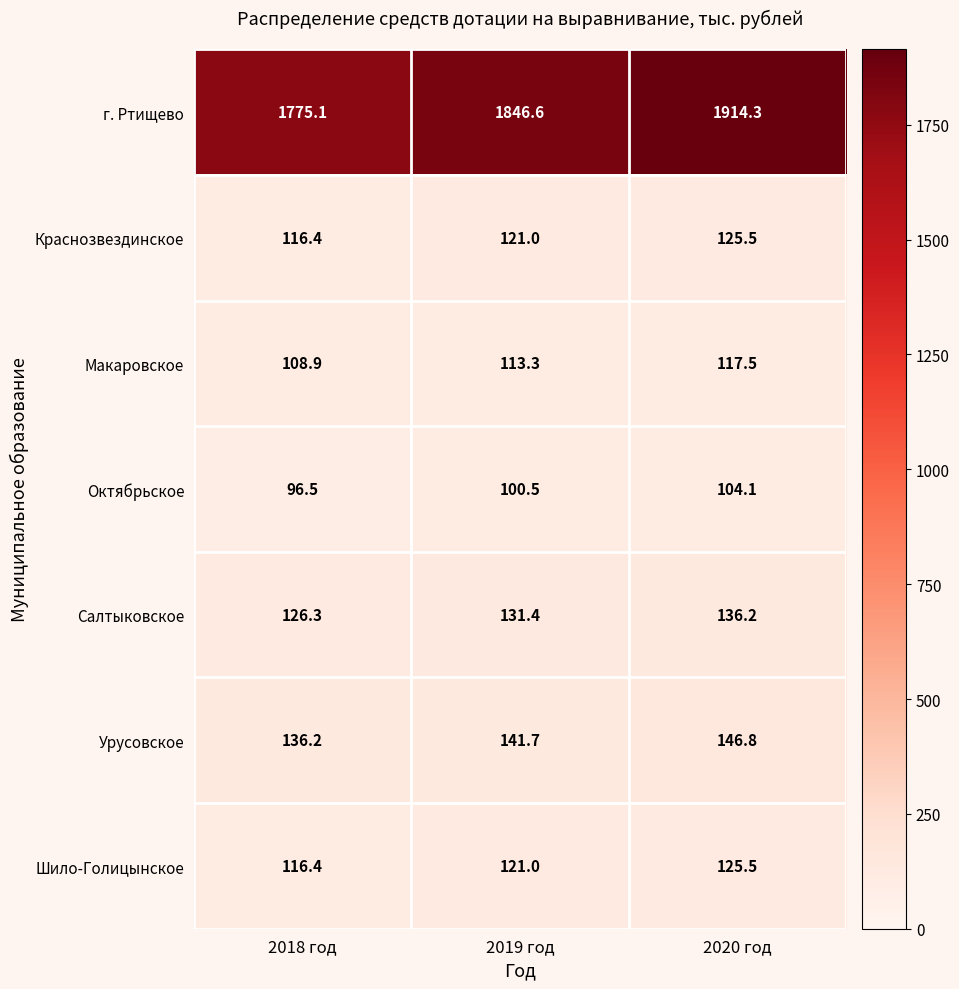

Reading left to right, what are all the values shown in this chart?

г. Ртищево: 1775.1	1846.6	1914.3
Краснозвездинское: 116.4	121.0	125.5
Макаровское: 108.9	113.3	117.5
Октябрьское: 96.5	100.5	104.1
Салтыковское: 126.3	131.4	136.2
Урусовское: 136.2	141.7	146.8
Шило-Голицынское: 116.4	121.0	125.5